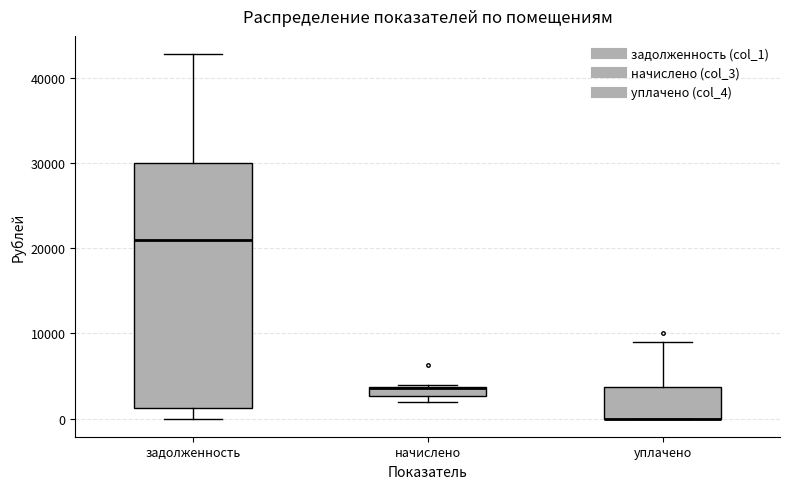

Where is the upper edge of the box for начислено on the y-axis? The values are not printed on the chart, so give them approximately, as read against the axis.

4000